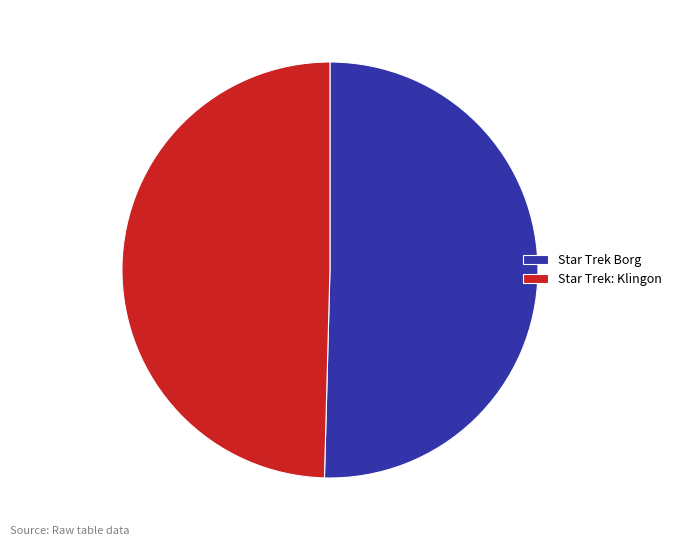

Is the sum of Star Trek Borg and Star Trek: Klingon greater than half?

Yes